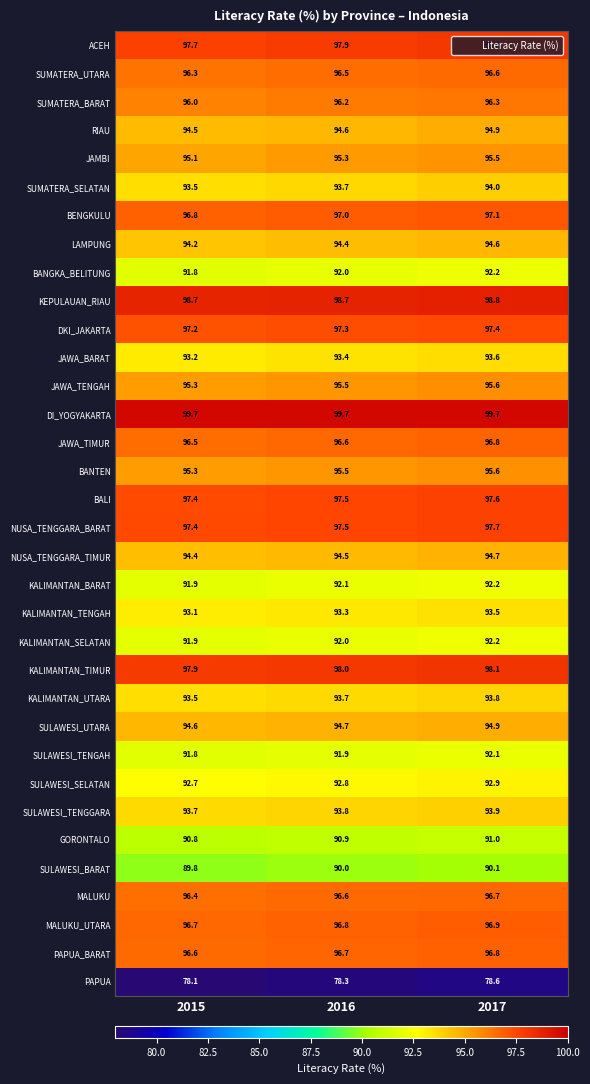

What is the difference between the highest and lowest values at 2016?

21.4